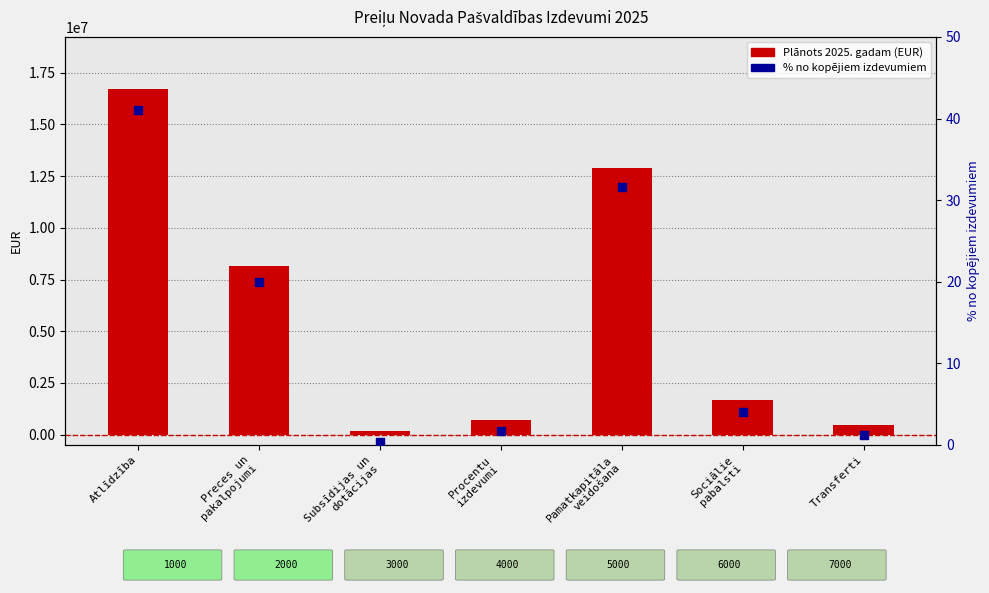

What are all the series names shown in the legend?

Plānots 2025. gadam (EUR), % no kopējiem izdevumiem